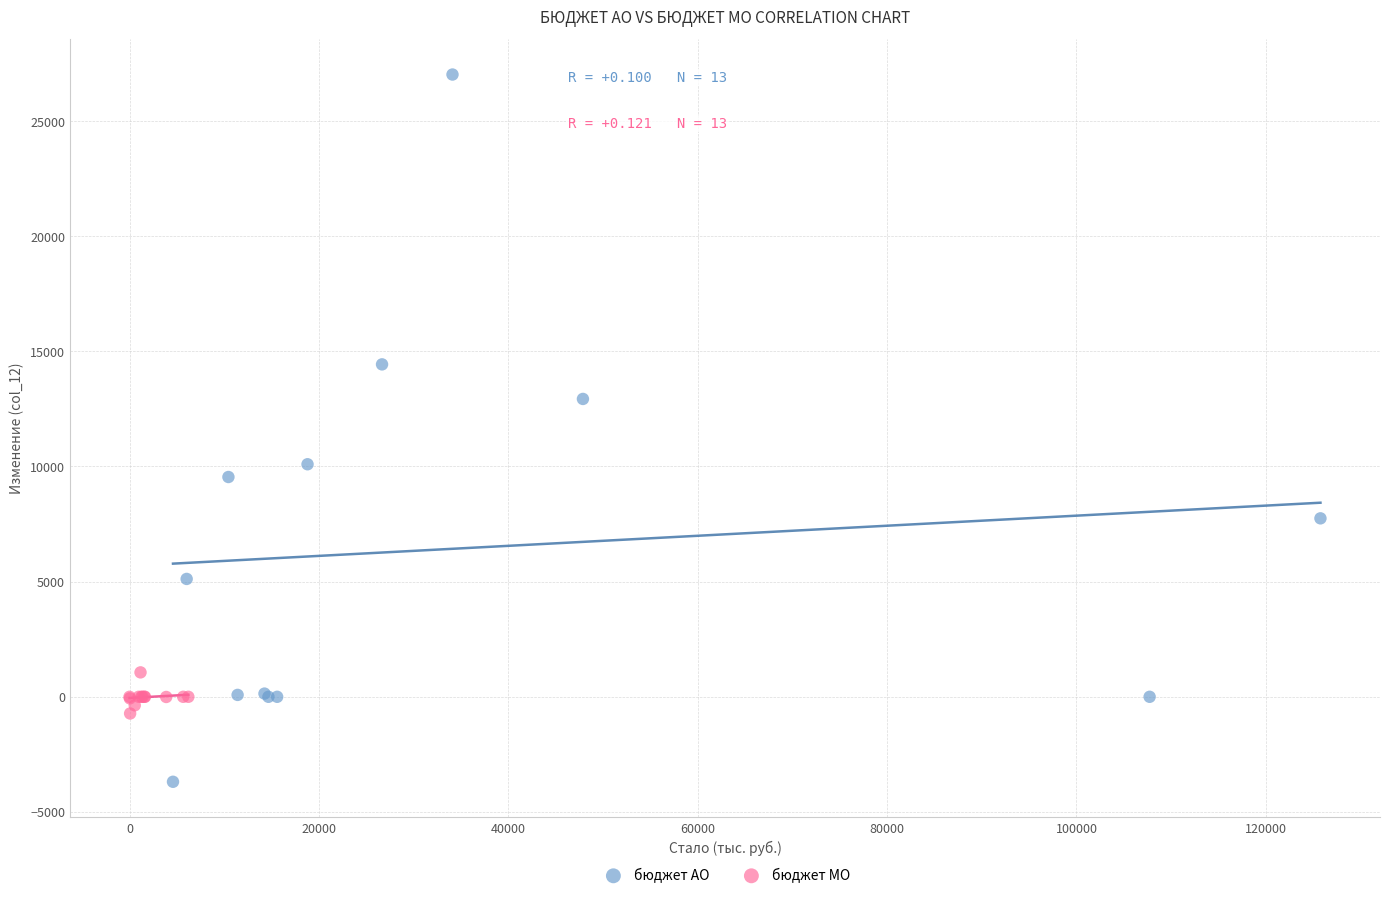

Which series reaches the maximum Y coordinate?

бюджет АО